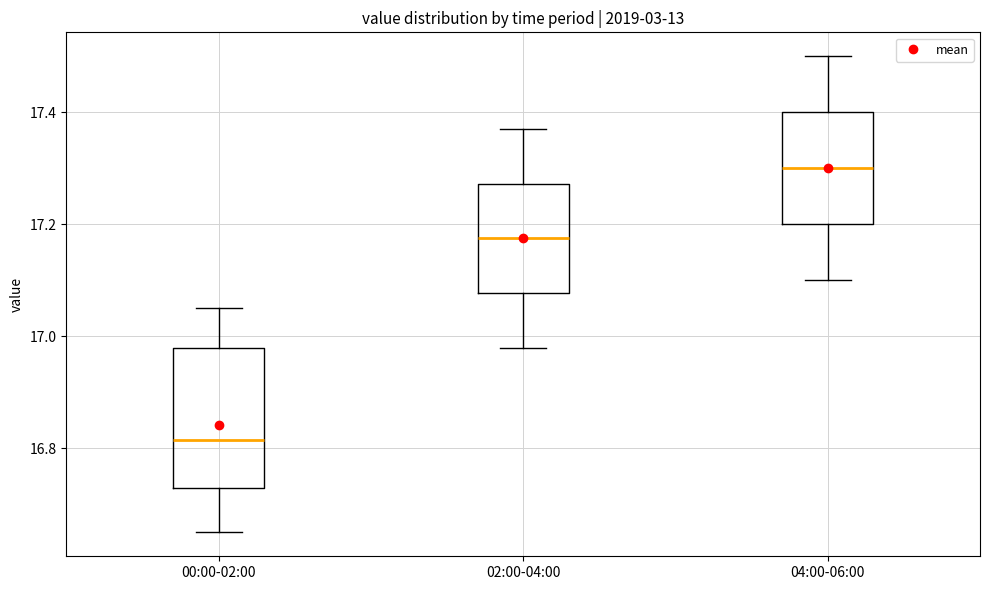

Reading left to right, read every box against the y-axis: the position of its median line, the range the box covers, and the ends of its whiskers. The values are not printed on the chart, so give them approximately, as read against the axis.

00:00-02:00: median 16.82, box 16.74 to 16.98, whiskers 16.66 to 17.06
02:00-04:00: median 17.18, box 17.08 to 17.28, whiskers 16.98 to 17.38
04:00-06:00: median 17.30, box 17.20 to 17.40, whiskers 17.10 to 17.50